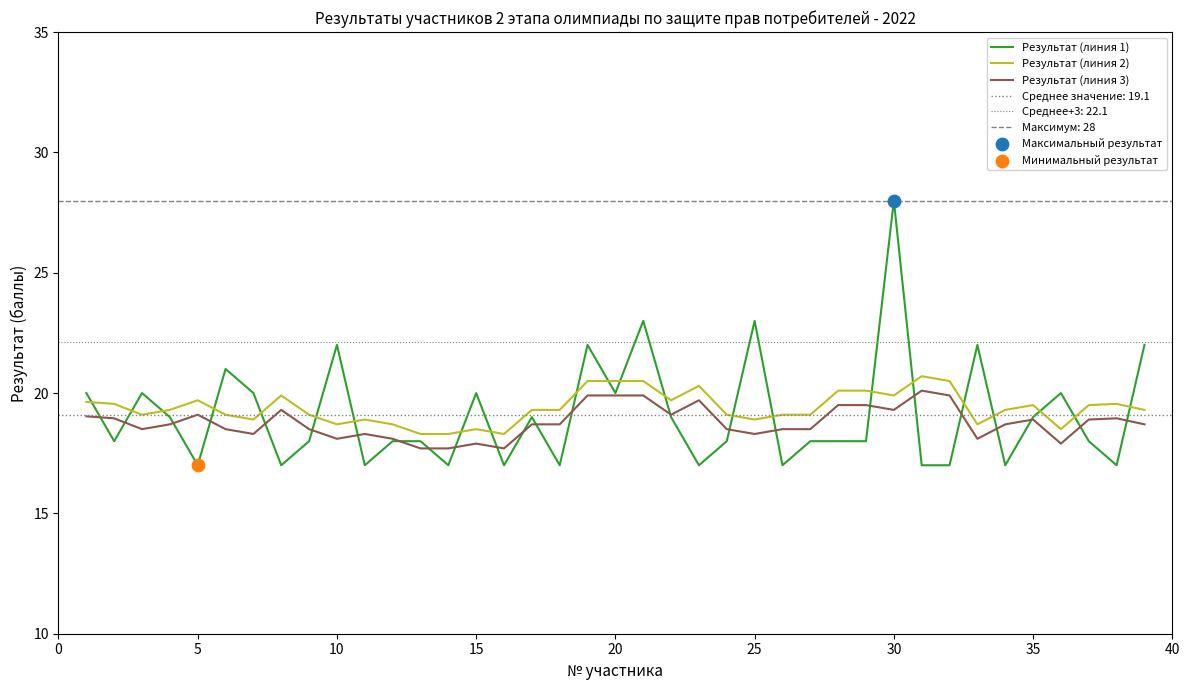

Is the value of Результат (линия 1) at 16 greater than the value of Результат (линия 2) at 30?

Yes